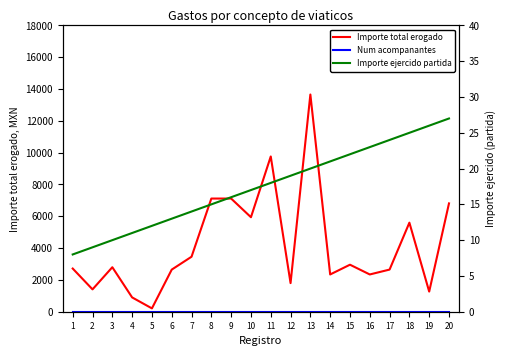

What is the difference between the highest and lowest values at 6?

2648.0